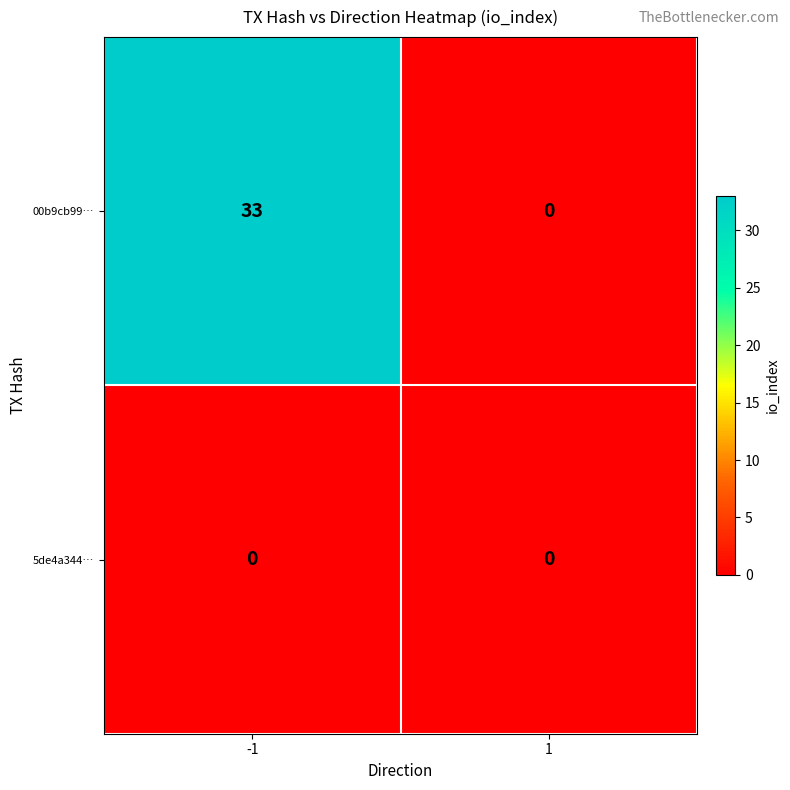

How many distinct data groups are displayed?

2